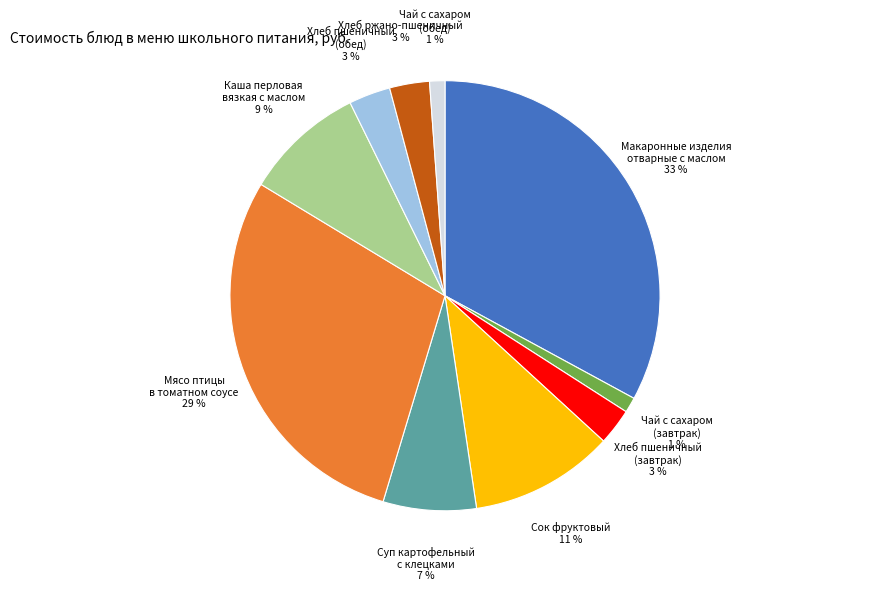

Does any single category account for the majority?

No